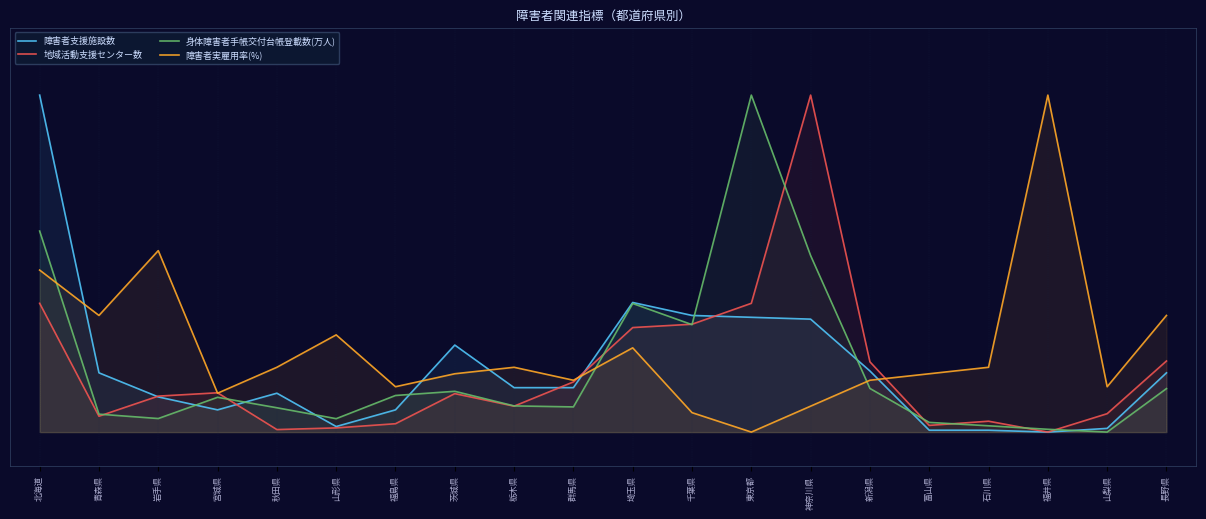

How many data points does each series have?

20